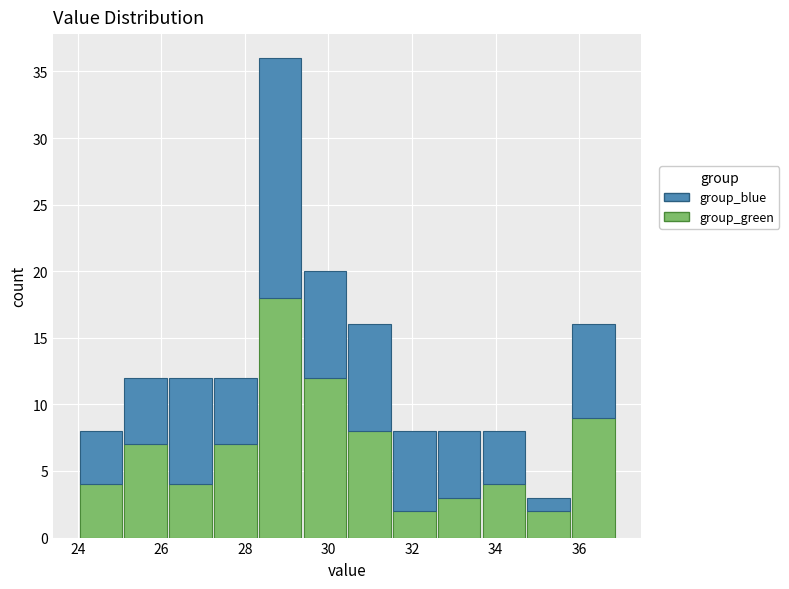

Reading left to right, transcribe this chart: for each stacked bar, give the range it covers on the x-axis and its total height. Neither the bar edges nor the heights are printed on the chart, so give them approximately, as read against the axes.

24.0 to 25.0: 8
25.0 to 26.2: 12
26.2 to 27.2: 12
27.2 to 28.4: 12
28.4 to 29.4: 36
29.4 to 30.4: 20
30.4 to 31.6: 16
31.6 to 32.6: 8
32.6 to 33.6: 8
33.6 to 34.8: 8
34.8 to 35.8: 3
35.8 to 36.8: 16